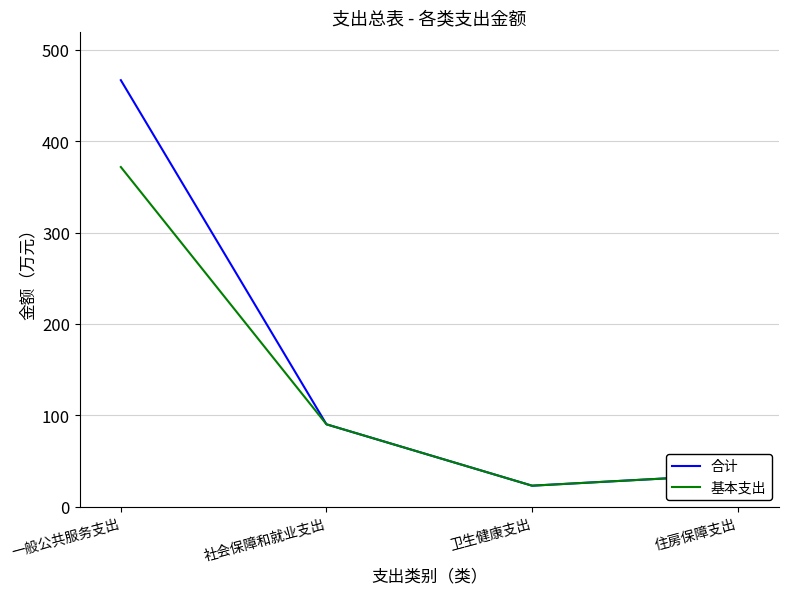

At which label is 基本支出 closest to 197?

社会保障和就业支出